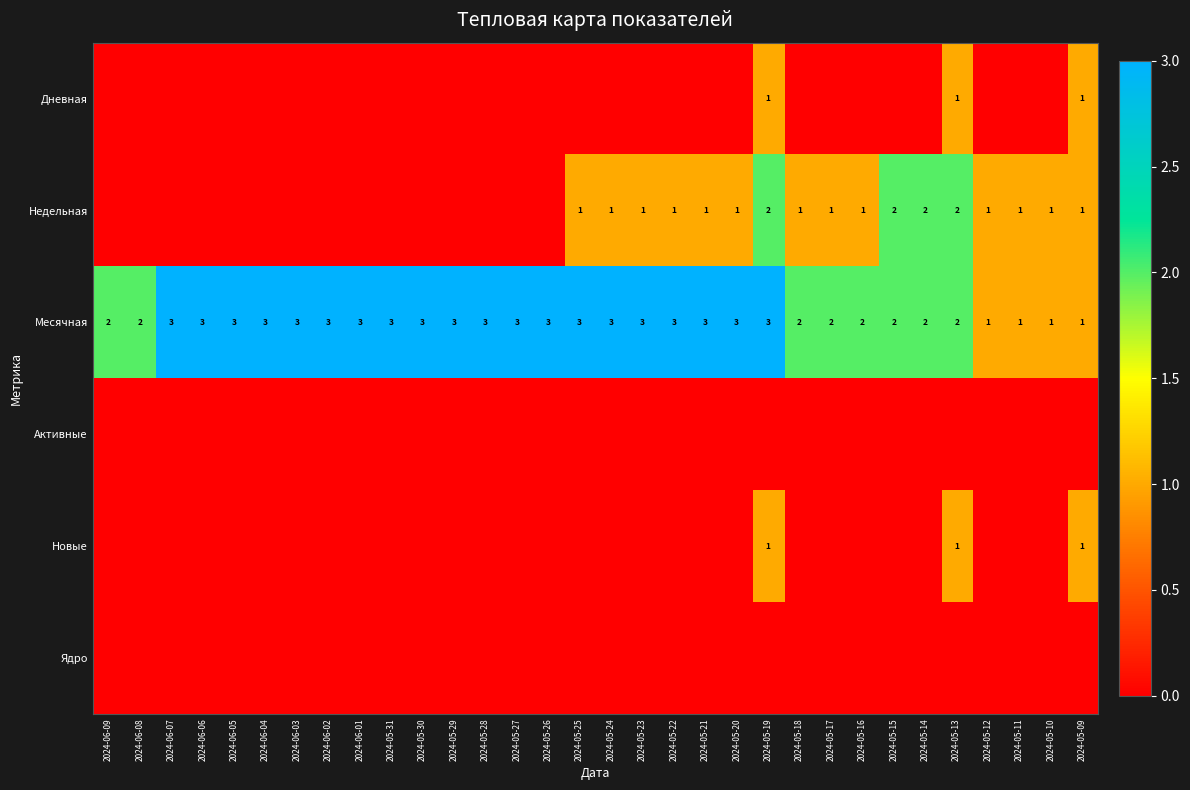

True or false: Месячная has a value of 5 at 2024-05-26.

False